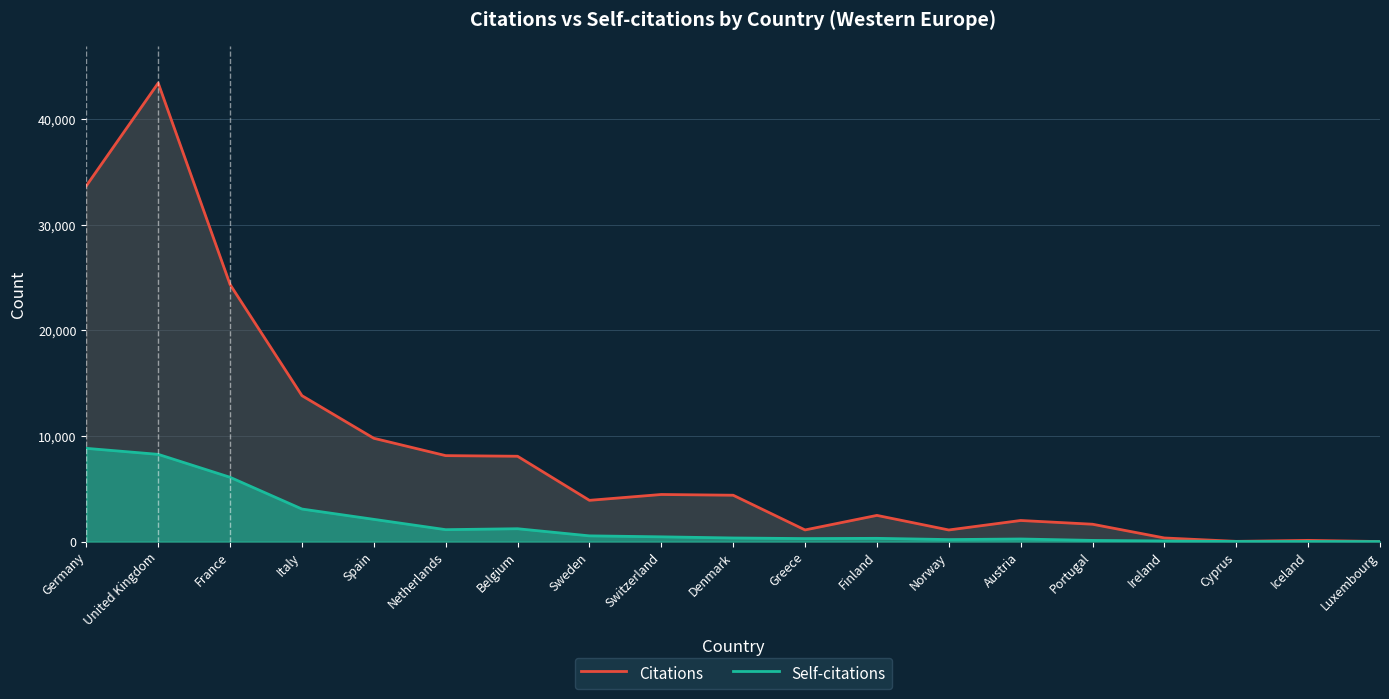

What is the sum of the Citations values at Ireland and Finland?

2819